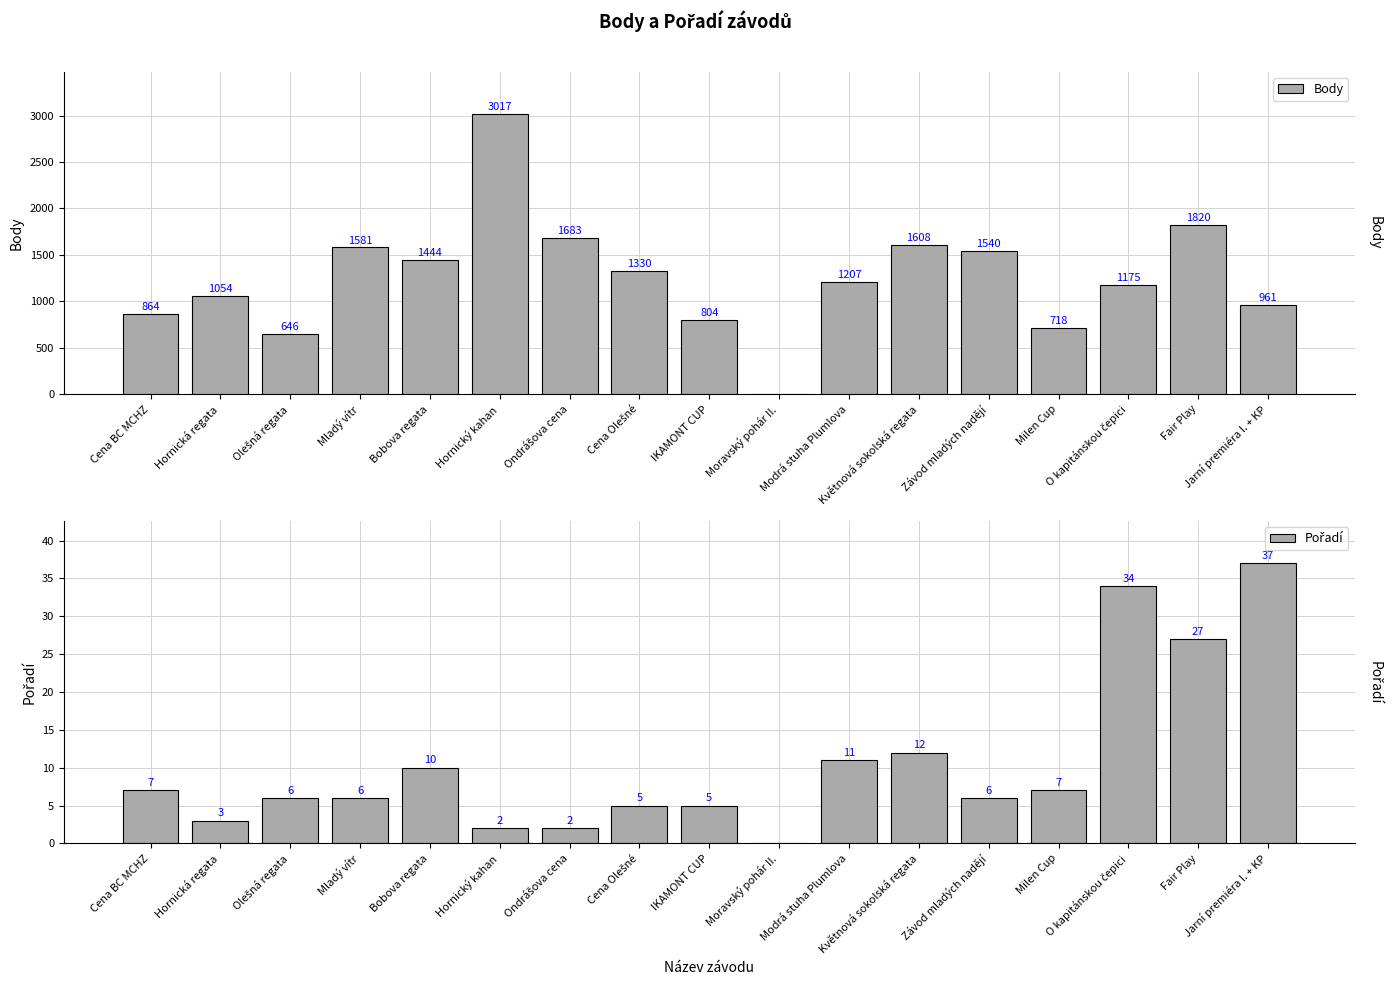

How many bars are there in total?

34